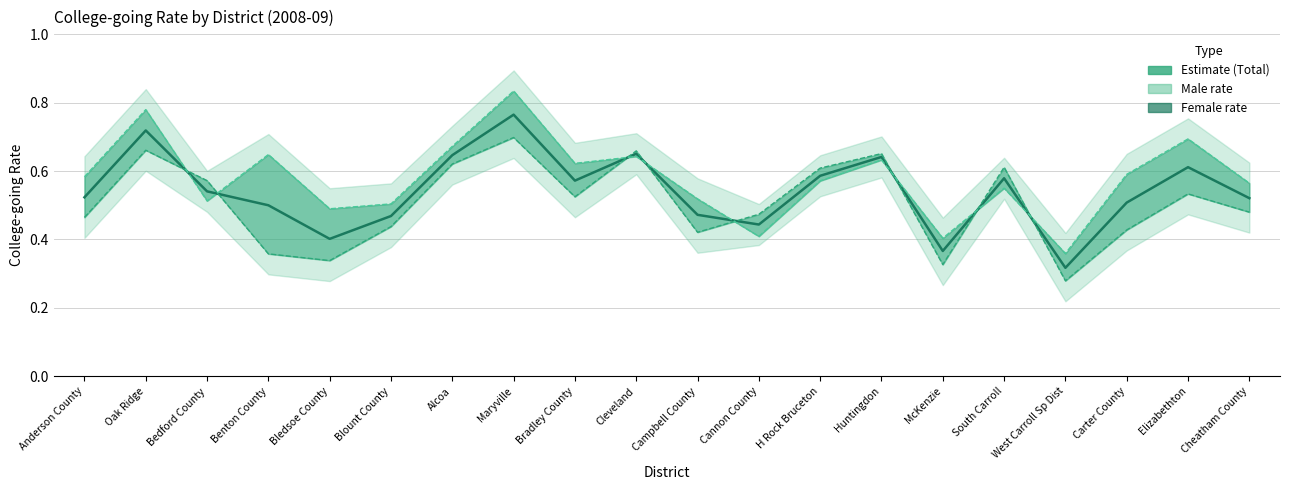

Reading left to right, what are all the values shown in this chart?

College-going Rate (Total): 0.5	0.7	0.5	0.5	0.4	0.5	0.6	0.8	0.6	0.7	0.5	0.4	0.6	0.6	0.4	0.6	0.3	0.5	0.6	0.5
College-going Rate (Male): 0.5	0.7	0.6	0.4	0.3	0.4	0.6	0.7	0.5	0.7	0.4	0.5	0.6	0.7	0.3	0.6	0.3	0.4	0.5	0.5
College-going Rate (Female): 0.6	0.8	0.5	0.6	0.5	0.5	0.7	0.8	0.6	0.6	0.5	0.4	0.6	0.6	0.4	0.6	0.4	0.6	0.7	0.6